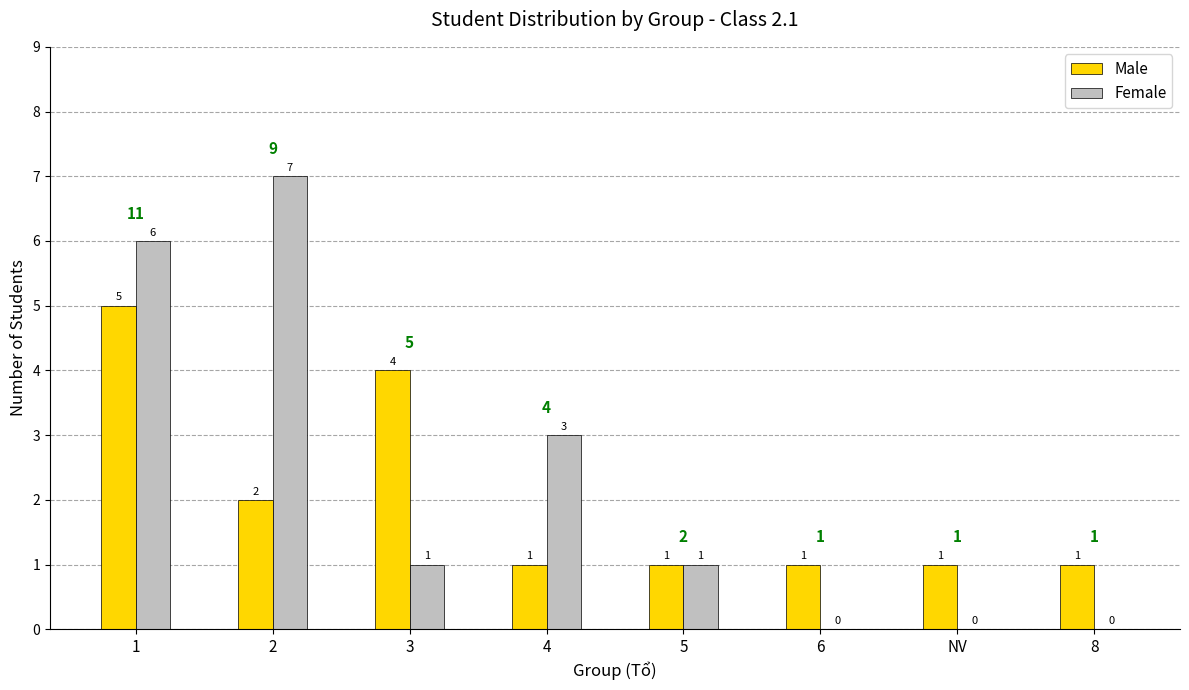

What is the sum of the Female values at 5 and 4?

4